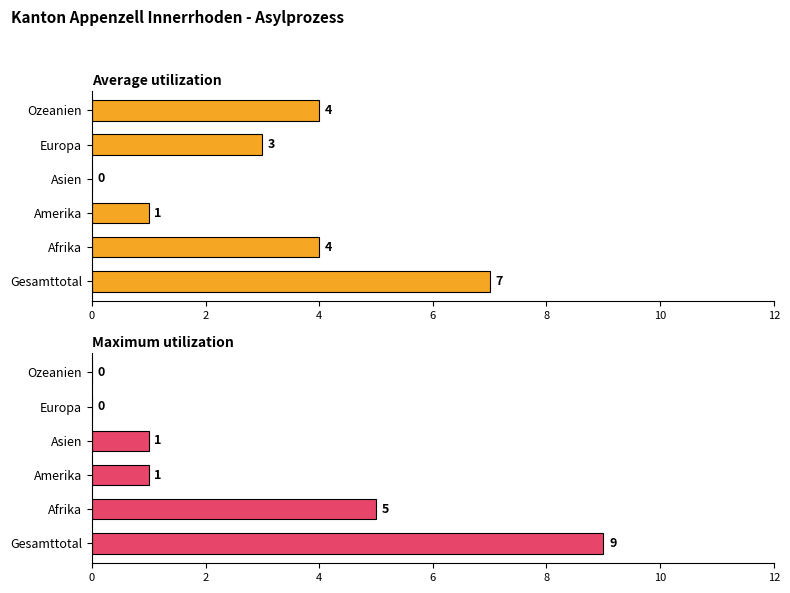

Count the Average utilization values in the range 1 to 4.

4